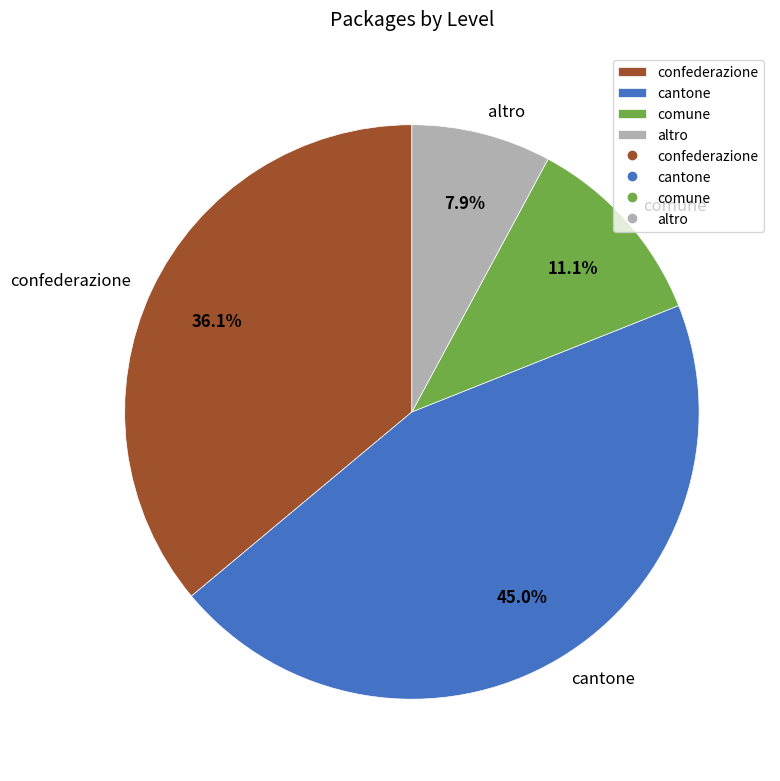

What percentage is NOT represented by comune?

88.9%